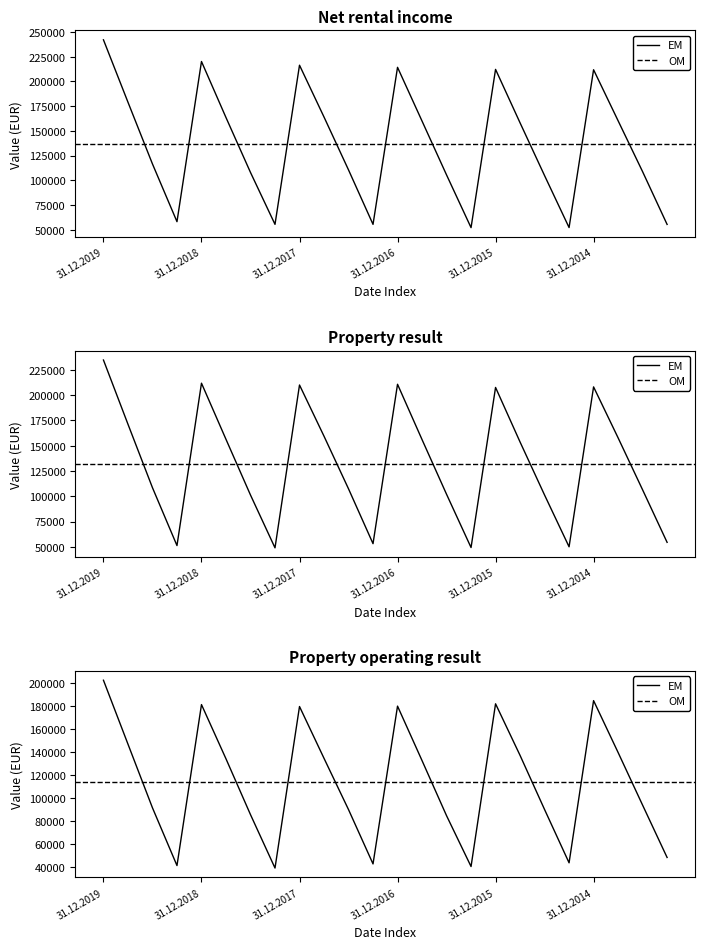

The Net rental income series shows 42658.3 at 30.09.2015. True or false?

False